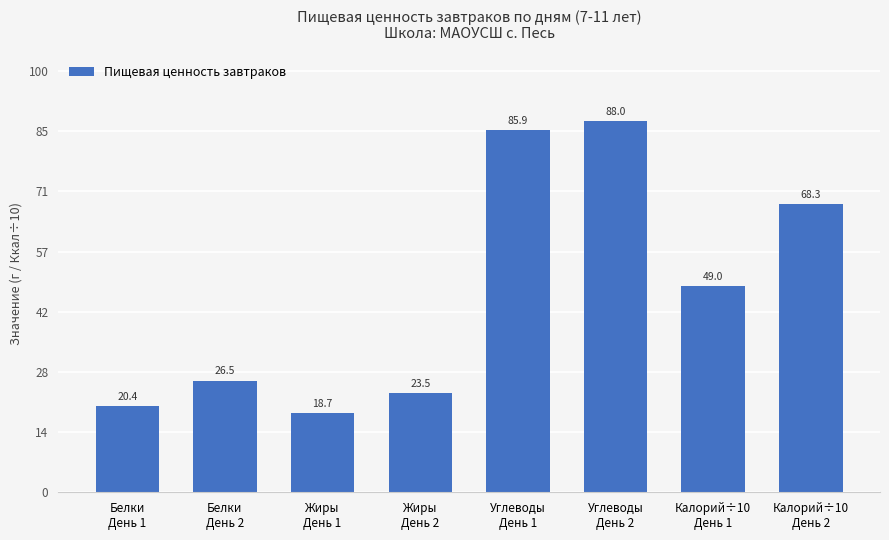

List the labels in order of value, largest first.

Углеводы
День 2, Углеводы
День 1, Калорий÷10
День 2, Калорий÷10
День 1, Белки
День 2, Жиры
День 2, Белки
День 1, Жиры
День 1